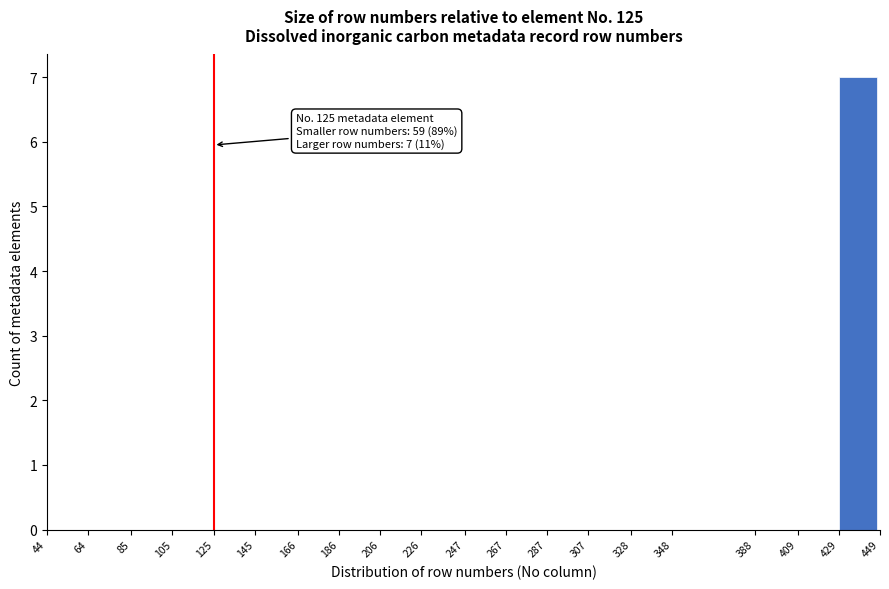

Which range on the x-axis has the tallest bar?

429 to 449